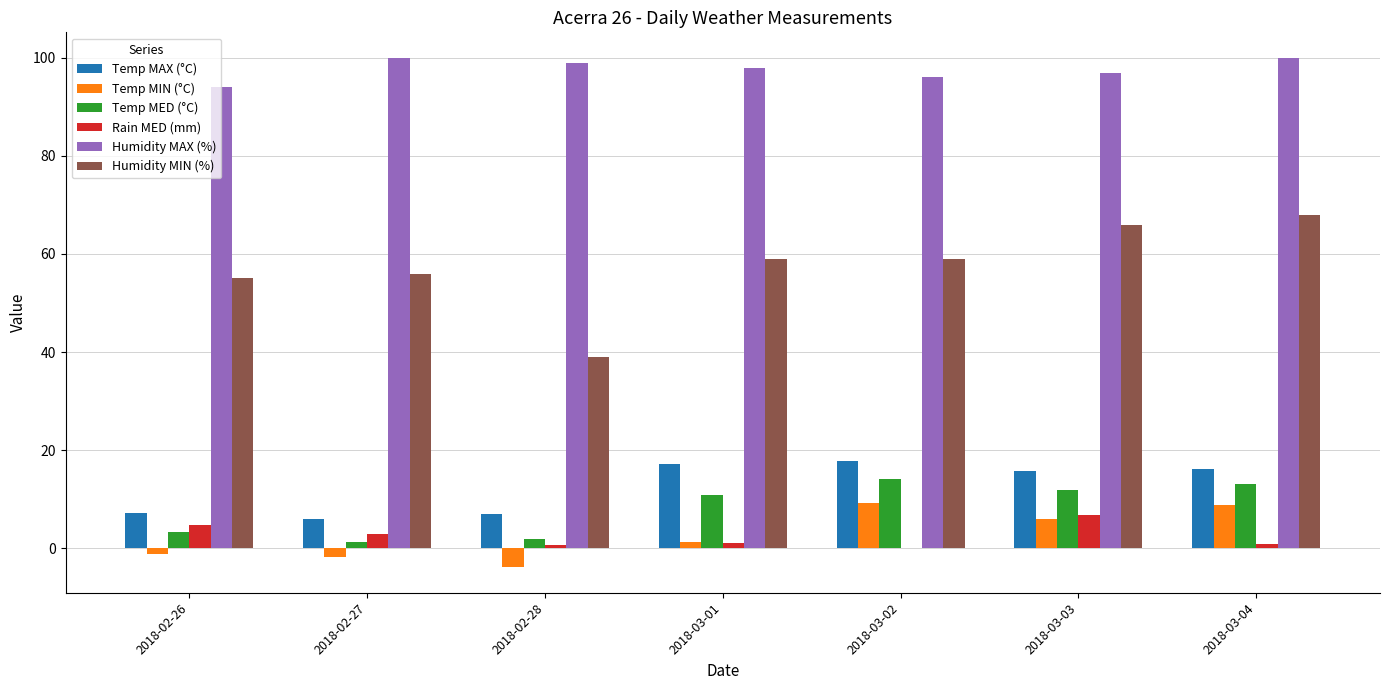

Is the value of Temp MAX (°C) at 2018-02-26 greater than the value of Humidity MIN (%) at 2018-03-04?

No